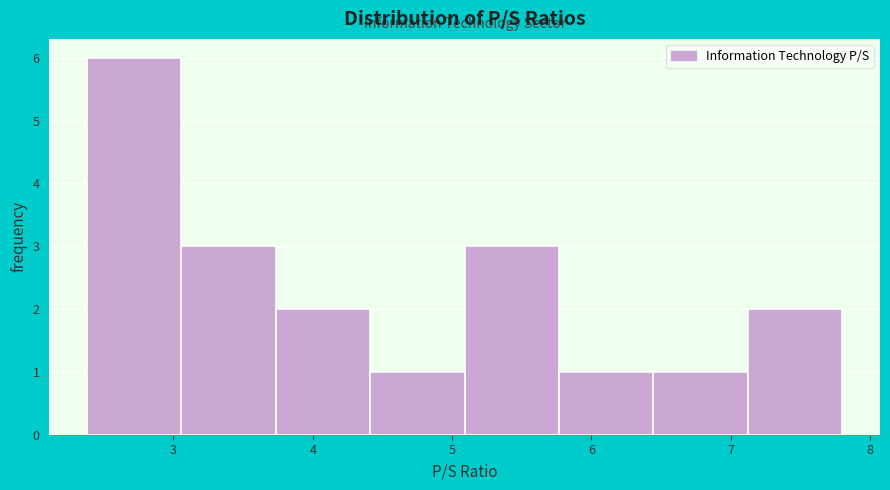

Reading left to right, transcribe this chart: for each bar, give the range it covers on the x-axis and its height. Neither the bar edges nor the heights are printed on the chart, so give them approximately, as read against the axes.

2.4 to 3.1: 6
3.1 to 3.7: 3
3.7 to 4.4: 2
4.4 to 5.1: 1
5.1 to 5.8: 3
5.8 to 6.4: 1
6.4 to 7.1: 1
7.1 to 7.8: 2